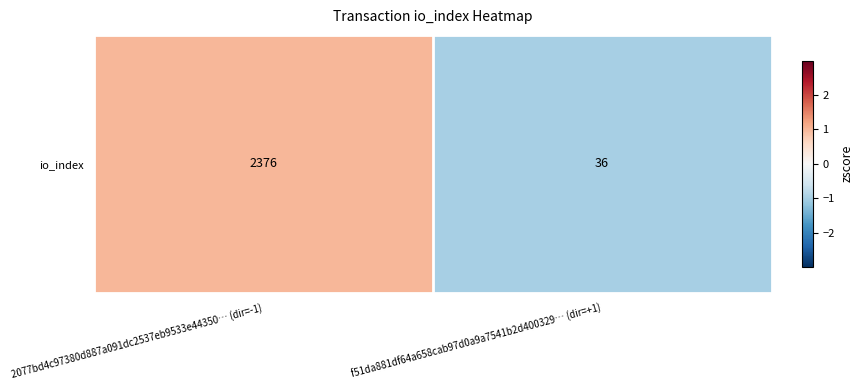

Rank the categories by value from lowest to highest.

f51da881df64a658cab97d0a9a7541b2d400329… (dir=+1), 2077bd4c97380d887a091dc2537eb9533e44350… (dir=-1)